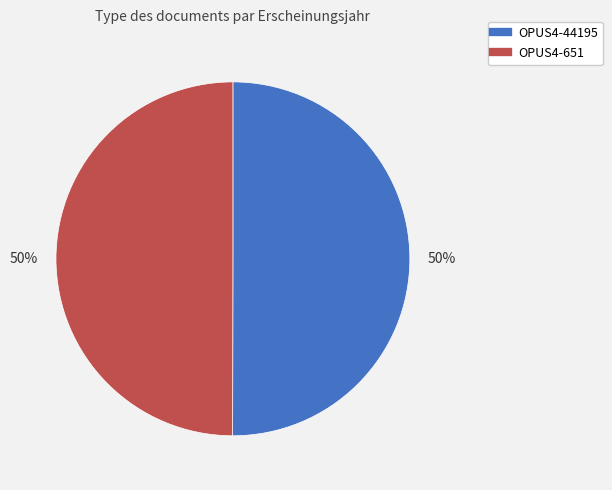

To the nearest percent, what percentage of the pie is OPUS4-651?

50%